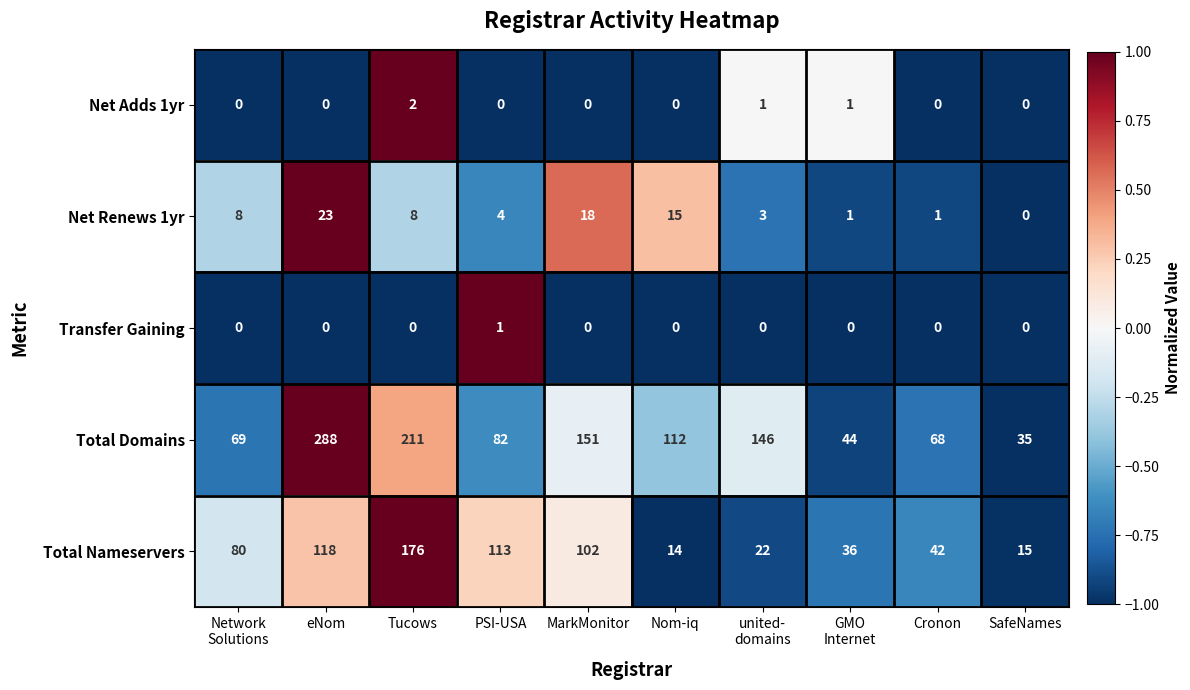

Rank the series by their maximum value, from lowest to highest.

Transfer Gaining, Net Adds 1yr, Net Renews 1yr, Total Nameservers, Total Domains